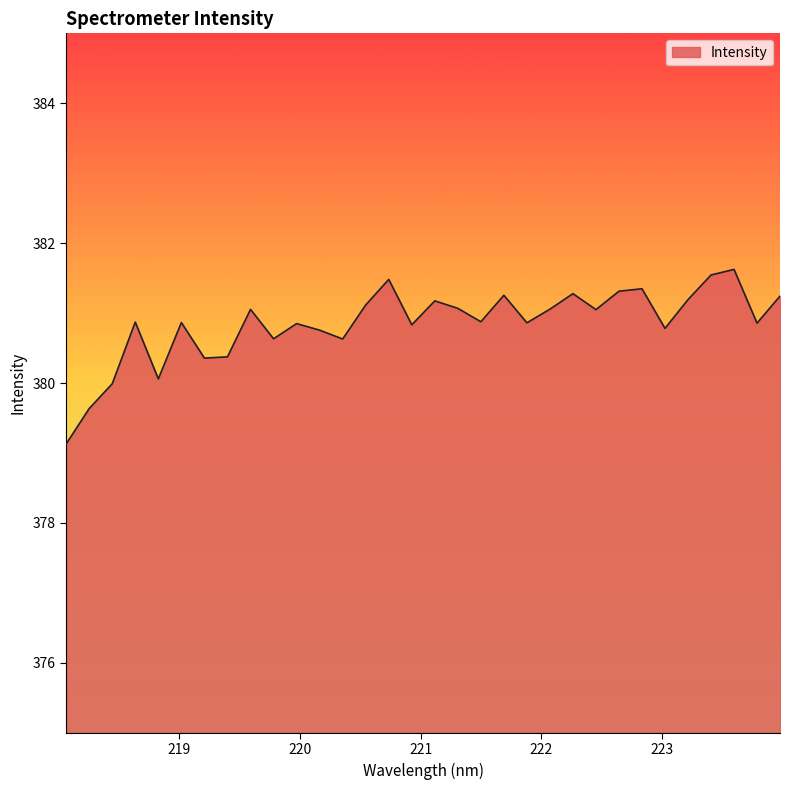

What is the maximum value shown in the chart?

381.6